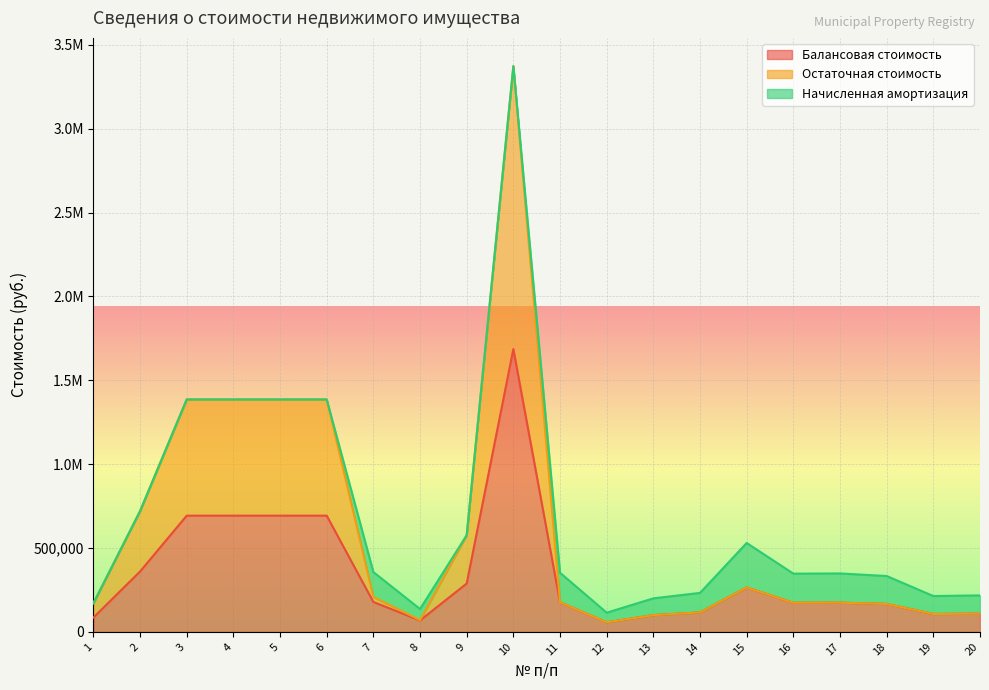

How many categories are shown in the chart?

20